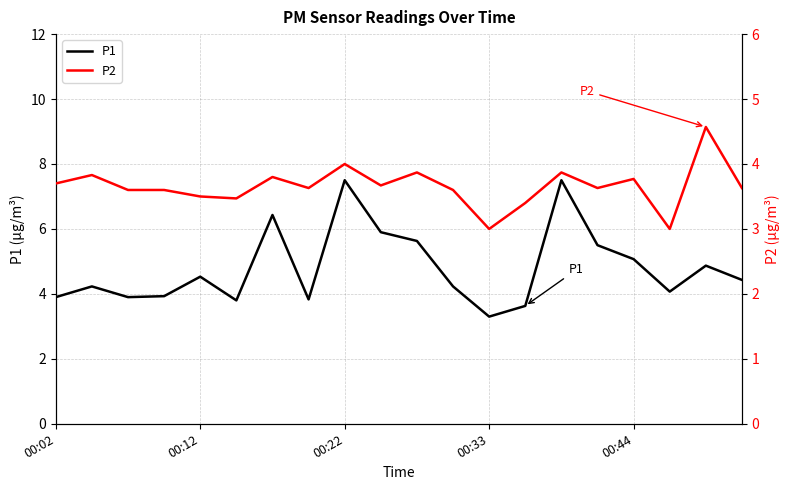

What is the maximum value for P2?

4.6